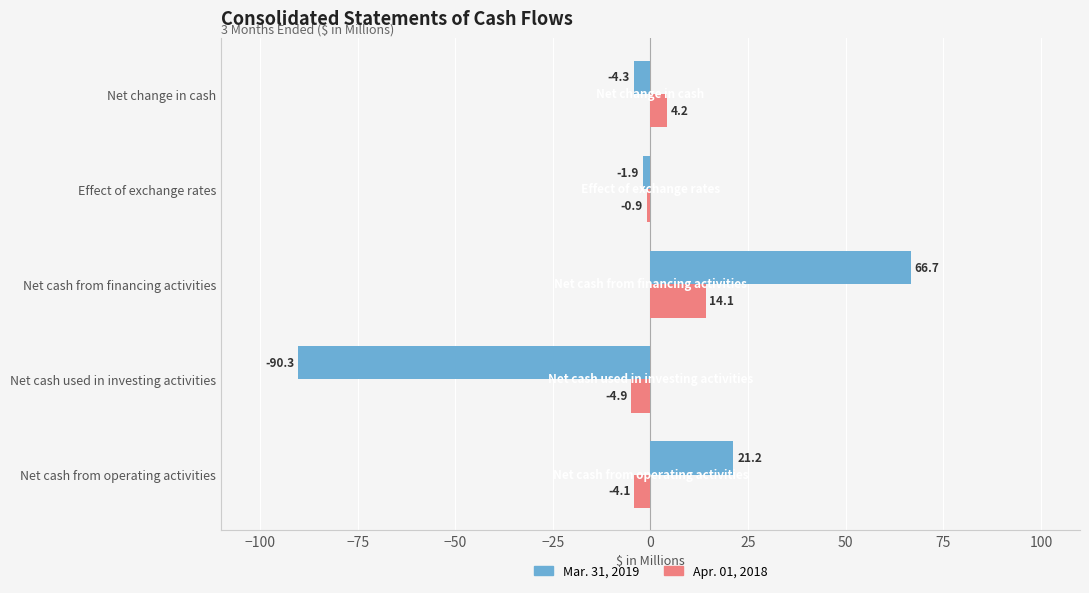

Between Net cash used in investing activities and Net change in cash, which series saw the biggest shift?

Mar. 31, 2019